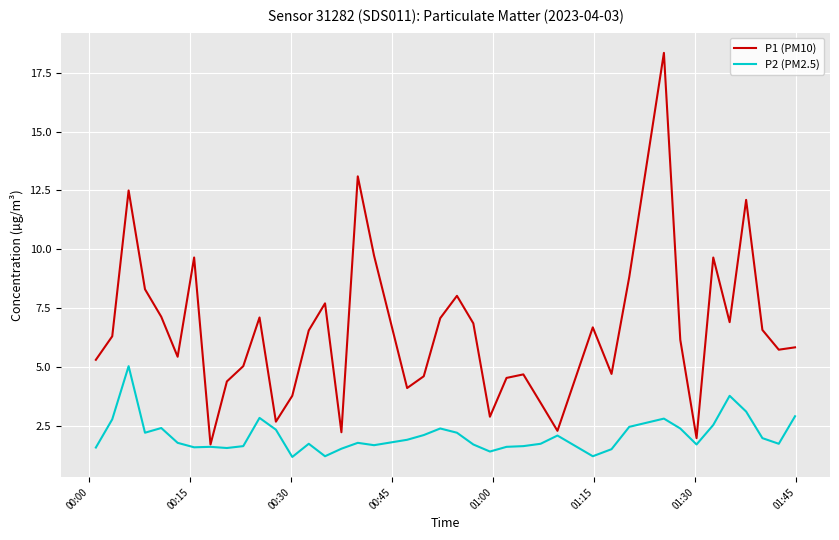

List the series in order of their peak value, lowest first.

P2 (PM2.5), P1 (PM10)